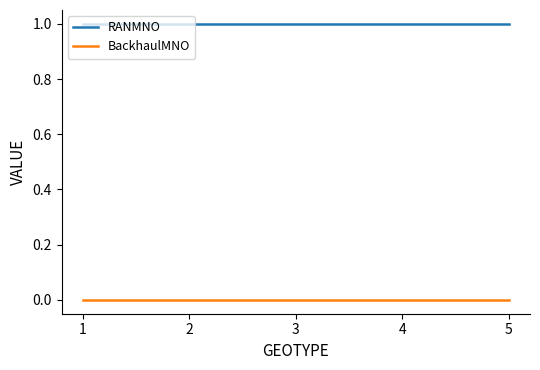

The RANMNO series shows 2 at 2. True or false?

False